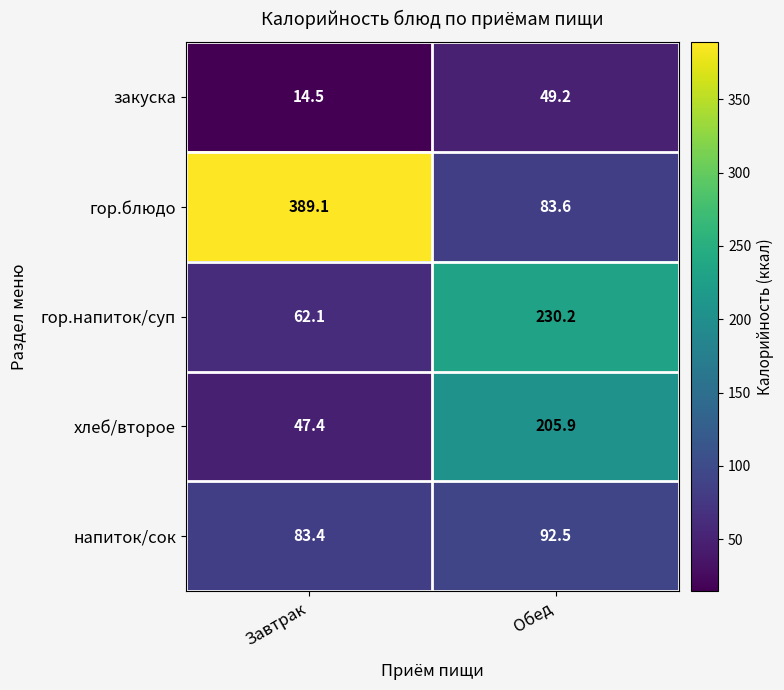

Read the гор.блюдо value at Обед.

83.6